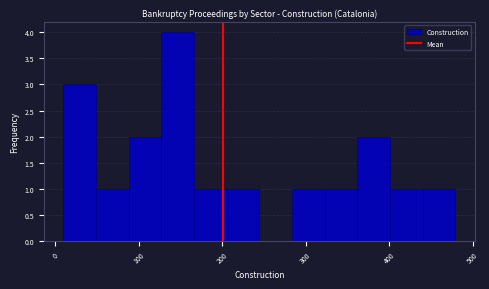

Around what value on the x-axis is the tallest bar? Give the approximate position of its centre, as read against the axis.

150